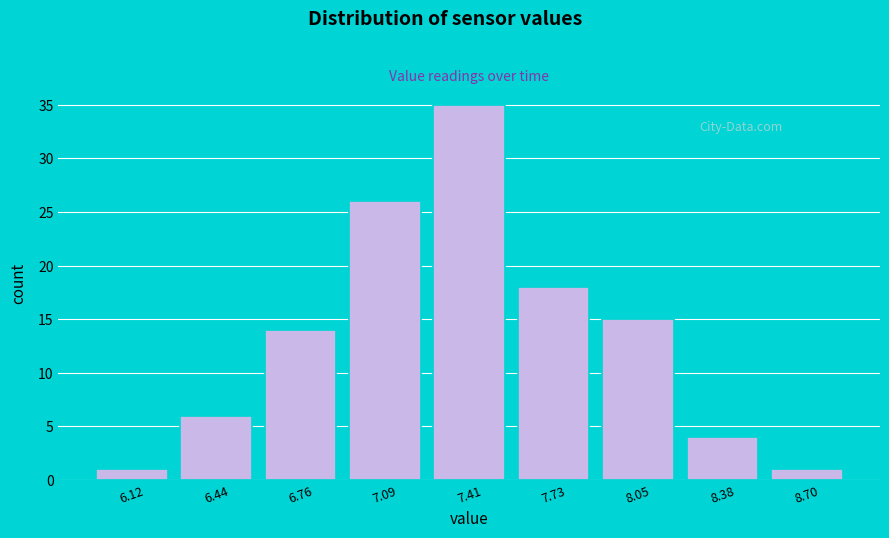

Reading right to left, list all the values displayed in this chart.

8.70=1	8.38=4	8.05=15	7.73=18	7.41=35	7.09=26	6.76=14	6.44=6	6.12=1